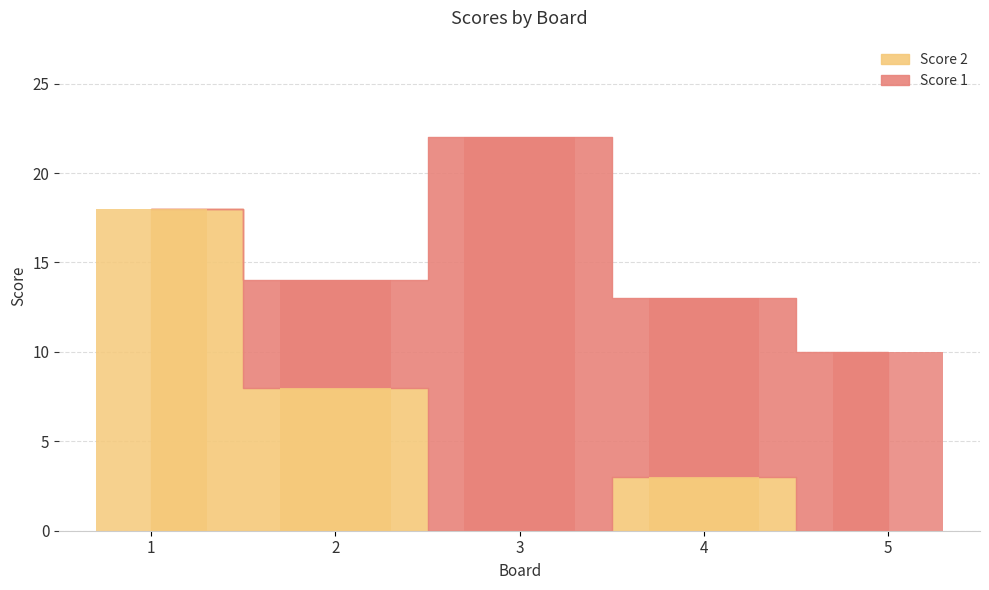

How many positive values does the Score 2 series have?

3